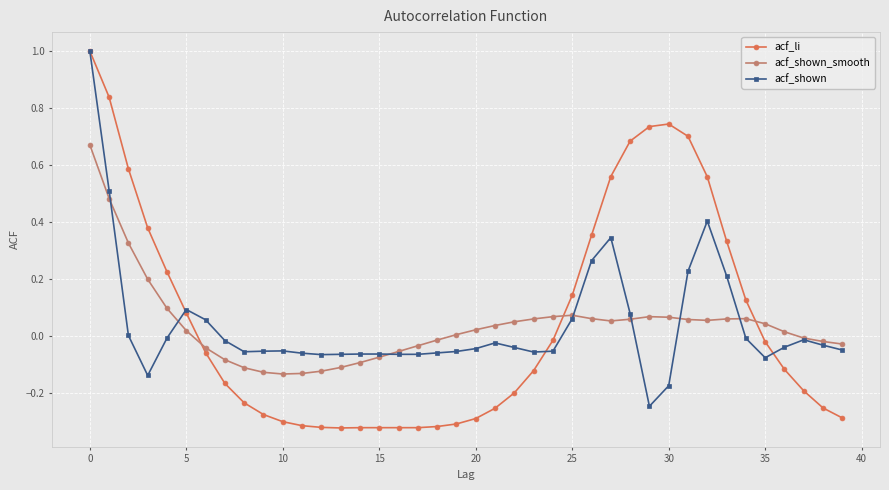

Which series has the widest spread of values?

acf_li